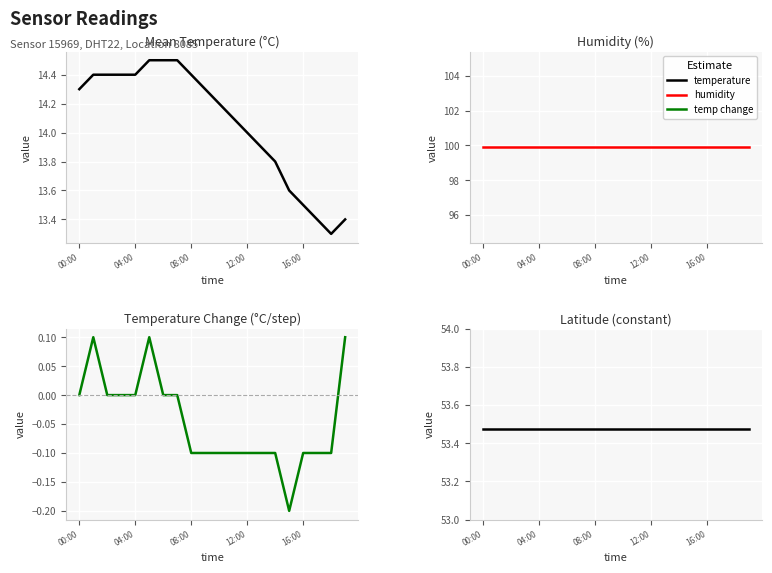

True or false: temp change has more than 2 interior local peaks.

False